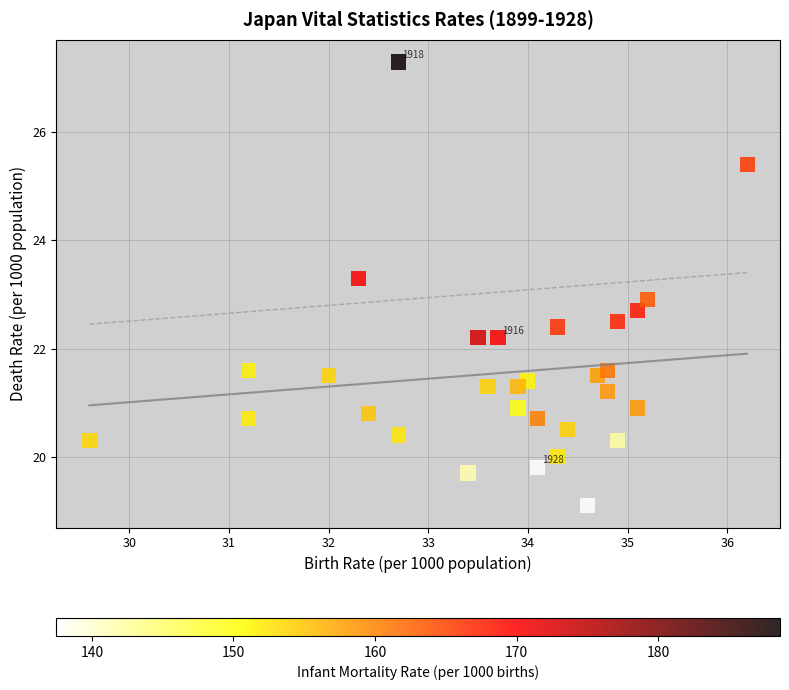

What Y value in the scatter plot is closest to 23?

22.9